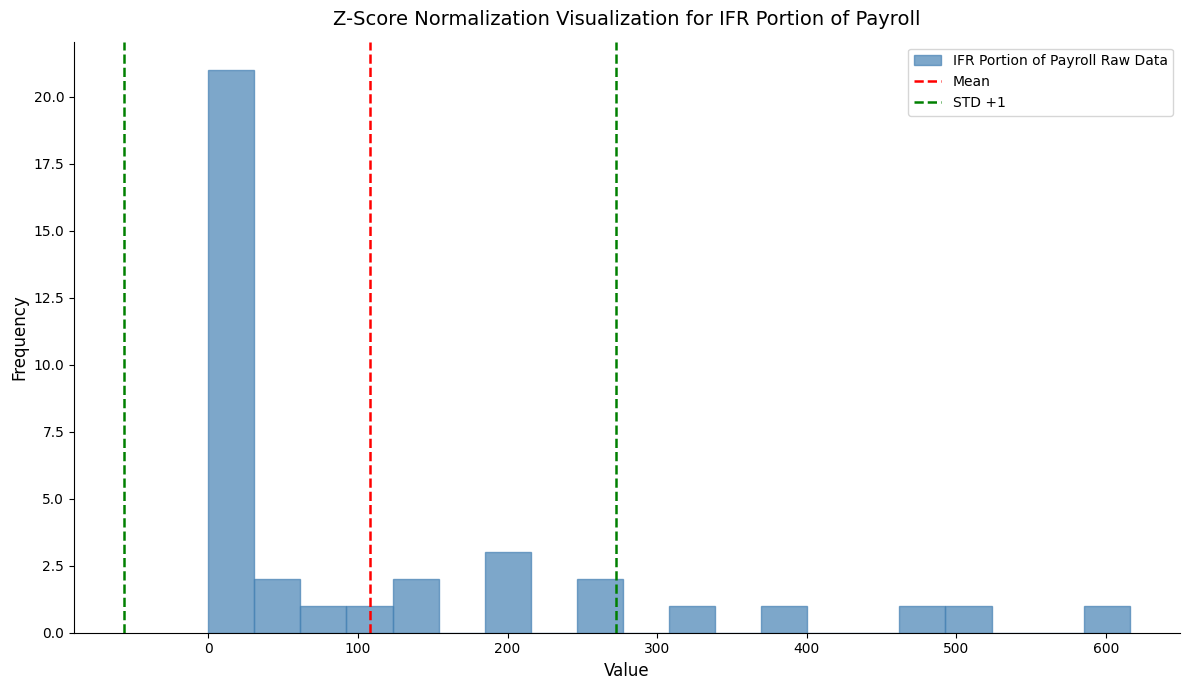

Around what value on the x-axis is the tallest bar? Give the approximate position of its centre, as read against the axis.

20